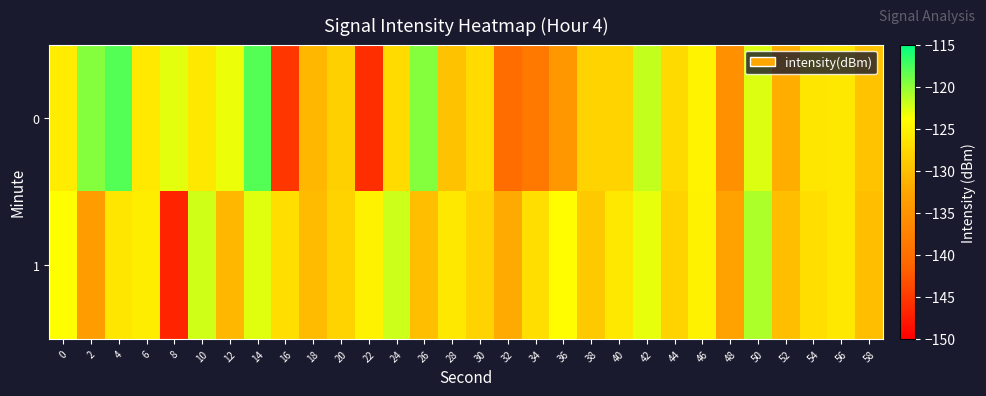

How many distinct data groups are displayed?

2